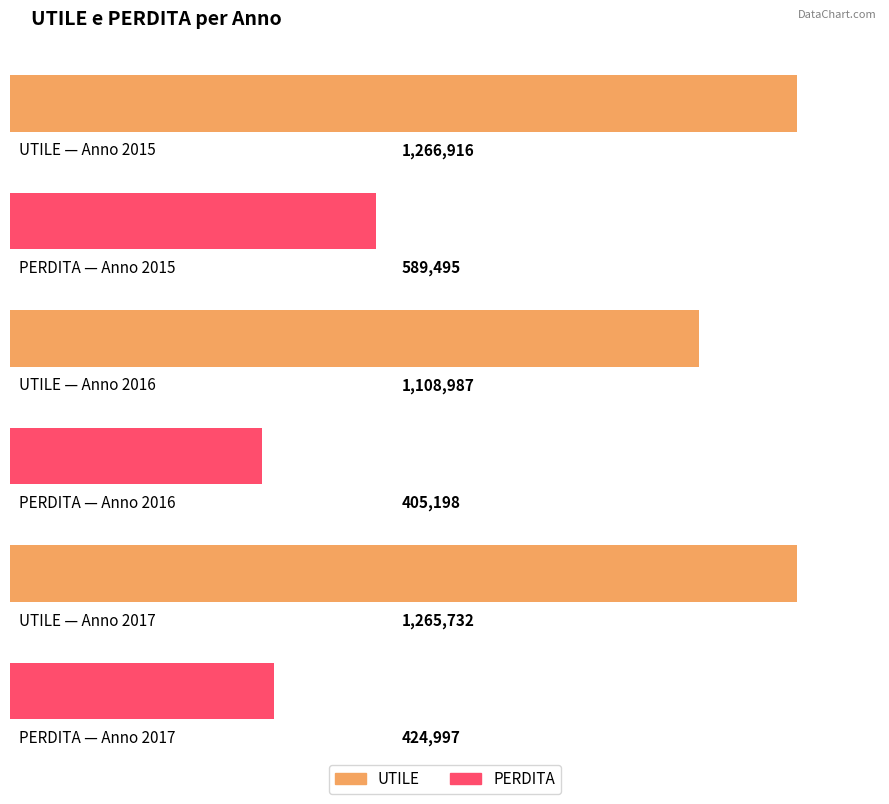

Reading left to right, transcribe all the data shown in this chart.

UTILE: 2015=1266916	2016=1108987	2017=1265732
PERDITA: 2015=589495	2016=405198	2017=424997